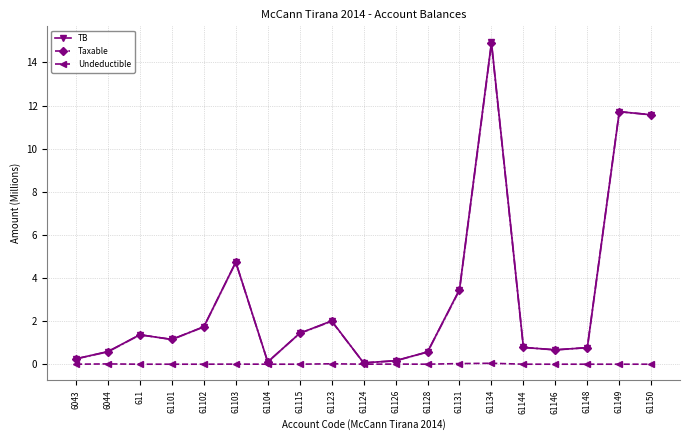

At 6043, list the series in order from smallest to largest.

Undeductible, TB, Taxable